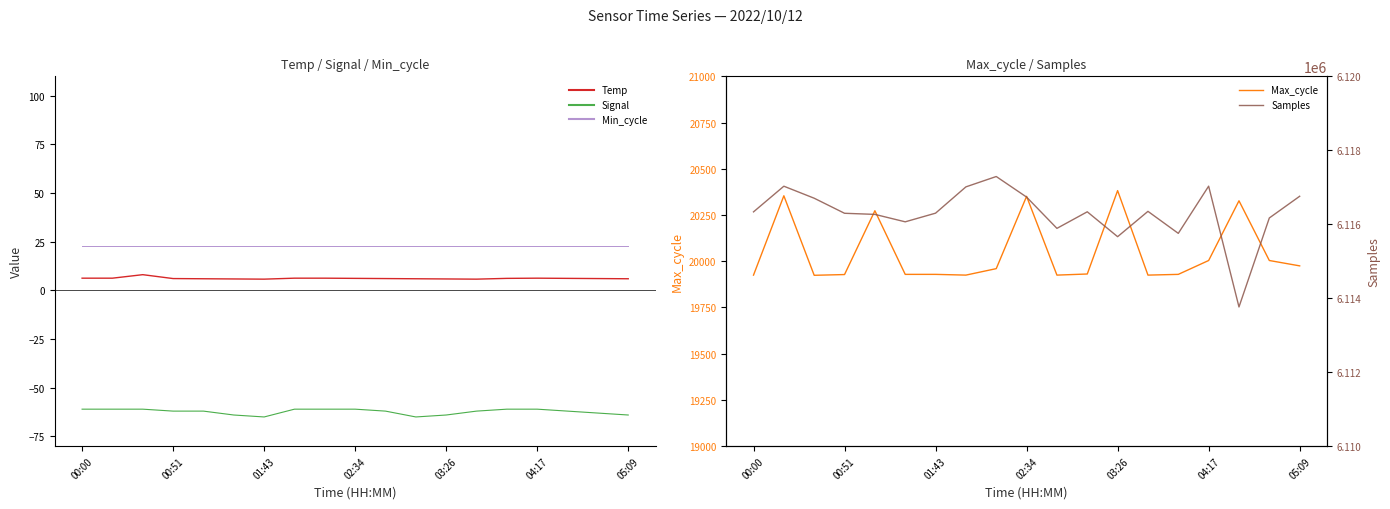

The value of Temp at 7 is 6.3. True or false?

True